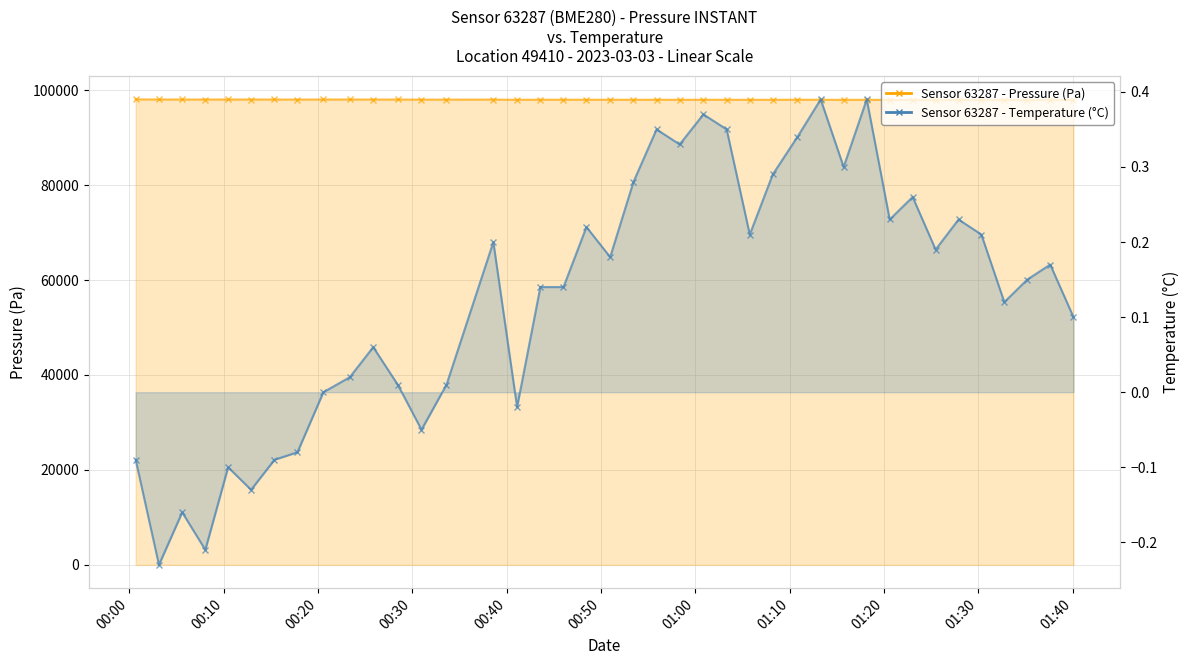

Which series has the largest total across all categories?

pressure_line